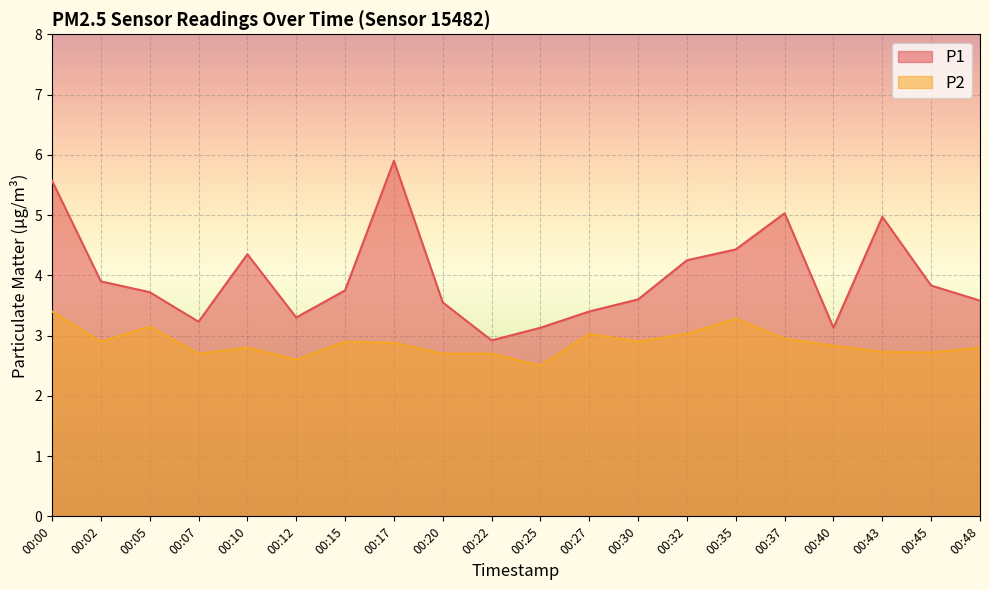

At which label is P2 closest to 2?

00:25